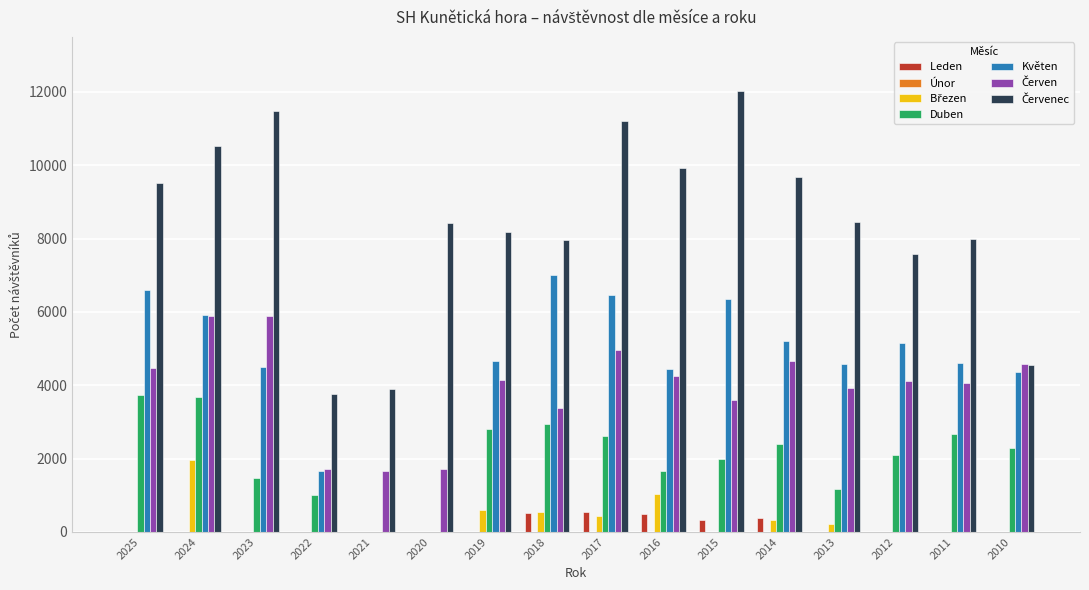

Which label corresponds to the largest value in the chart?

2015